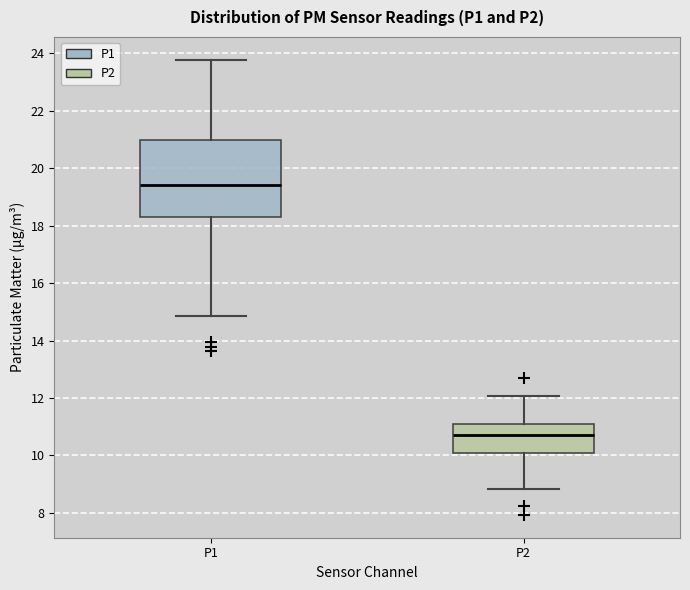

Which box has the lowest median line?

P2